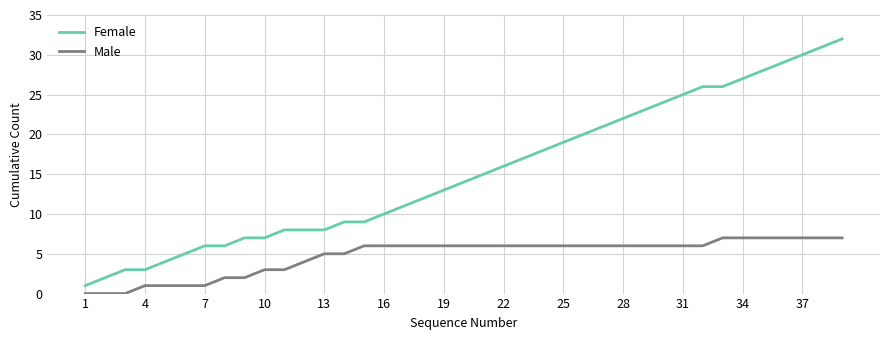

True or false: Female and Male intersect in this chart.

False